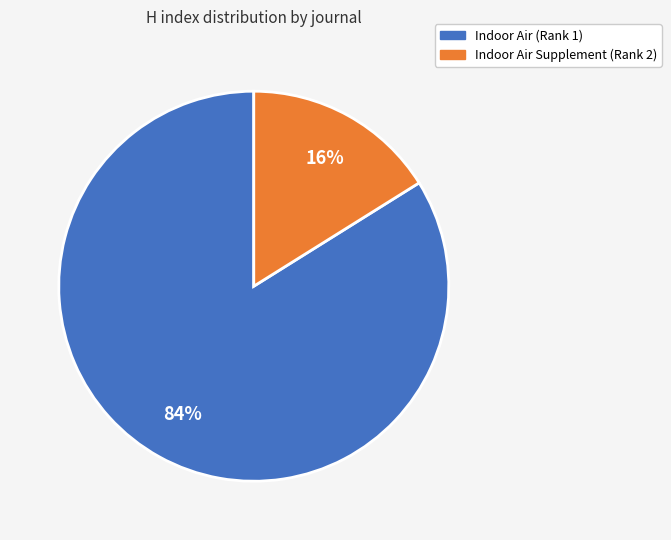

To the nearest percent, what is the combined percentage of Indoor Air (Rank 1) and Indoor Air Supplement (Rank 2)?

100%